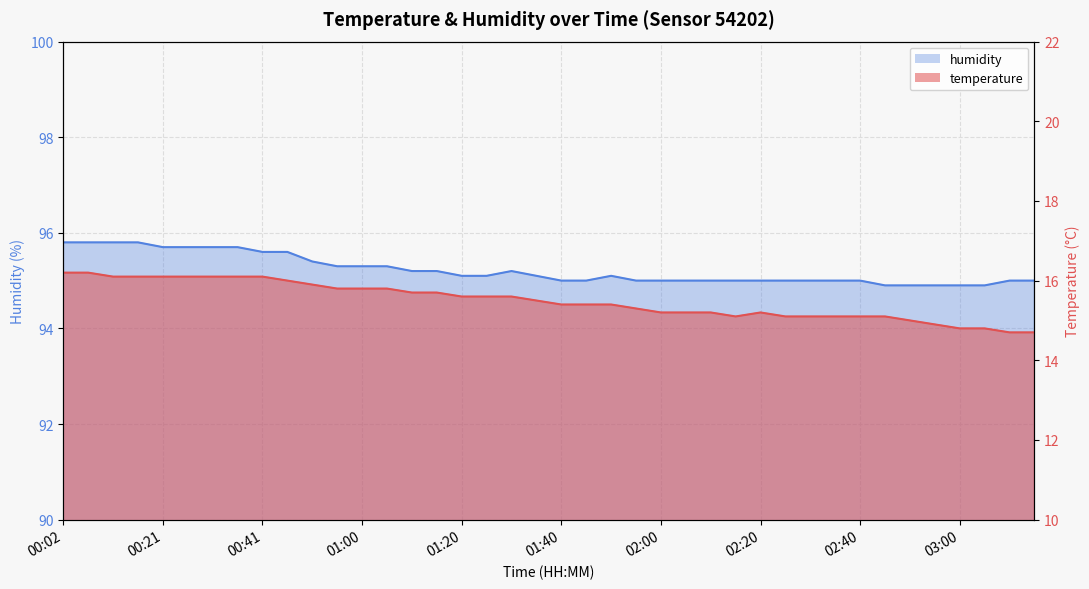

True or false: humidity has more than 1 points higher than both neighbors.

True